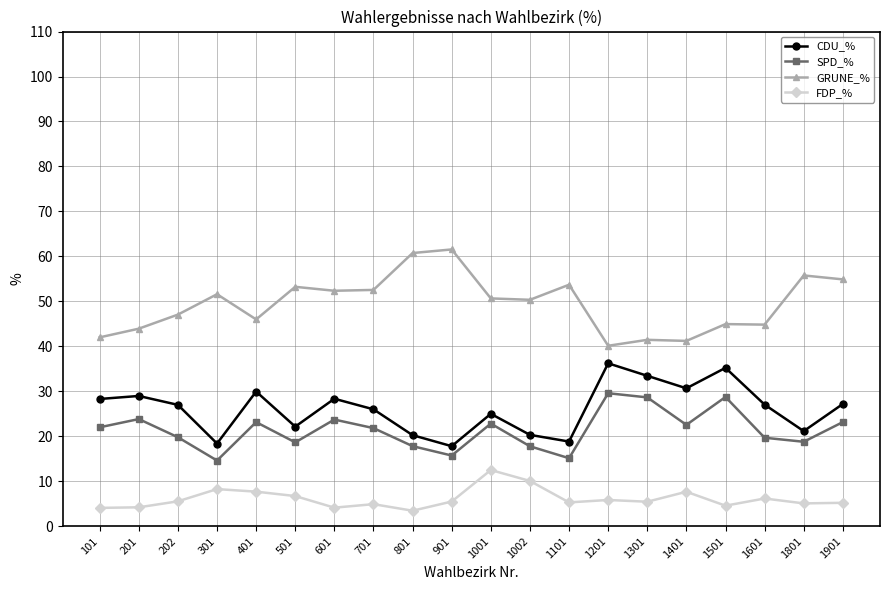

At which category does CDU_% reach its first local valley?

301